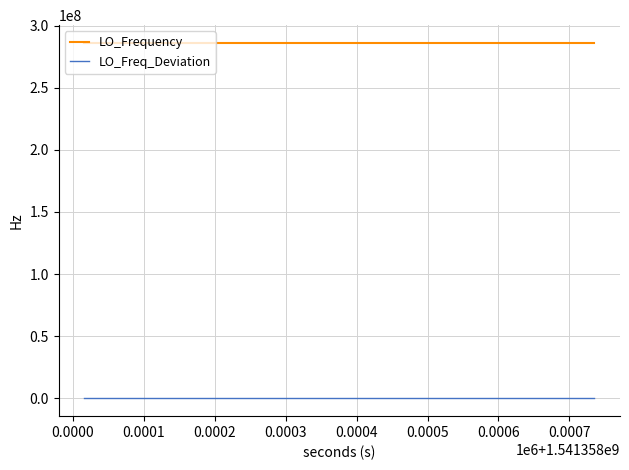

What are all the series names shown in the legend?

LO_Frequency, LO_Freq_Deviation